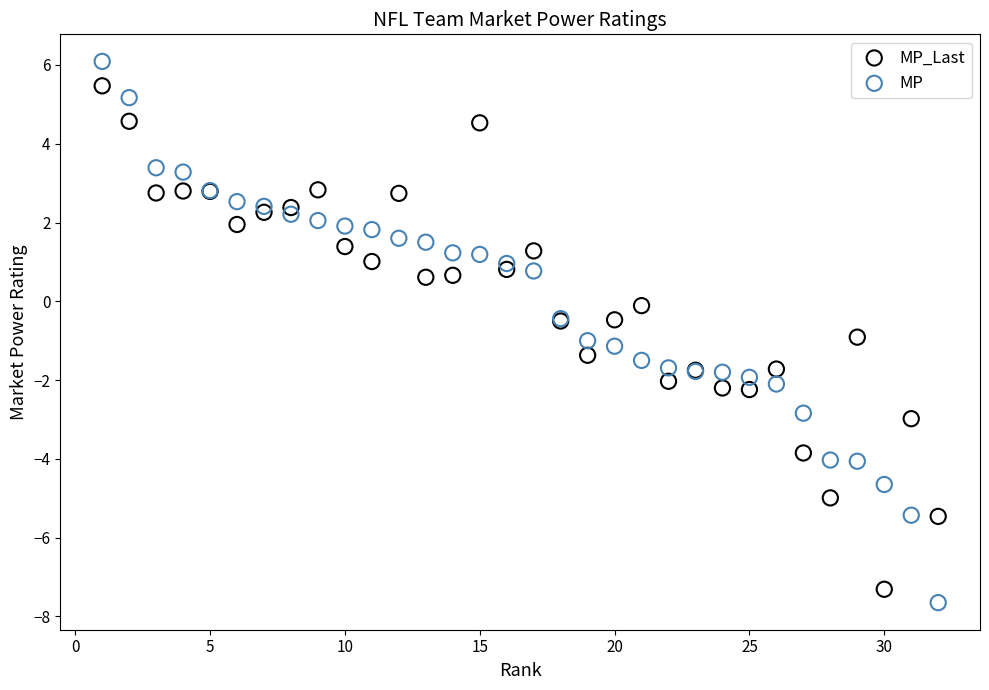

Which series has the largest Y range (max minus min)?

MP